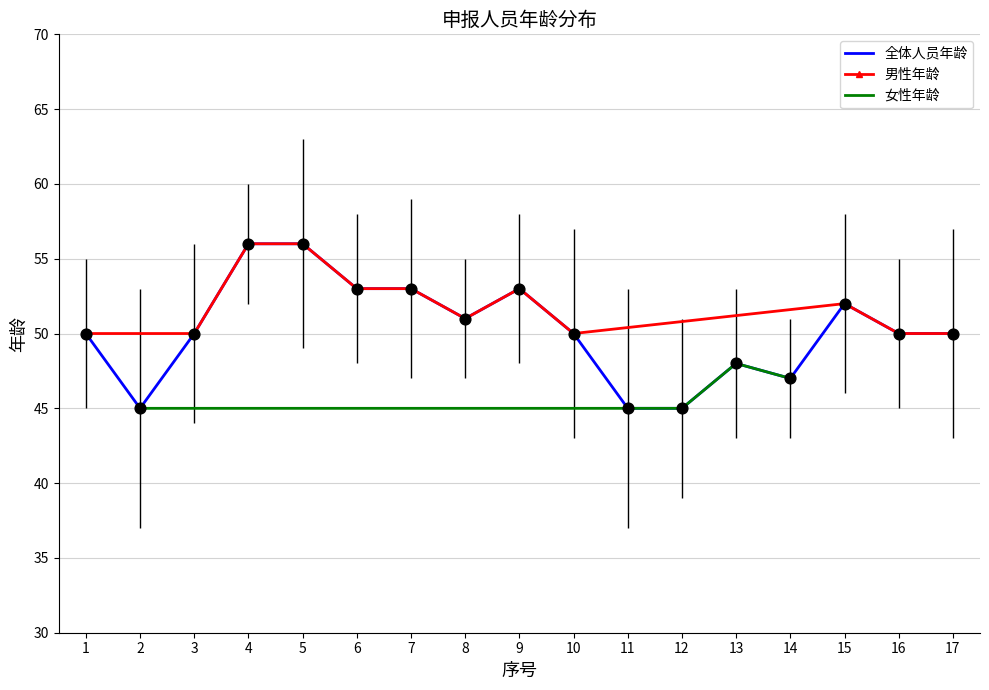

True or false: 全体人员年龄 has a value of 75 at 17.

False